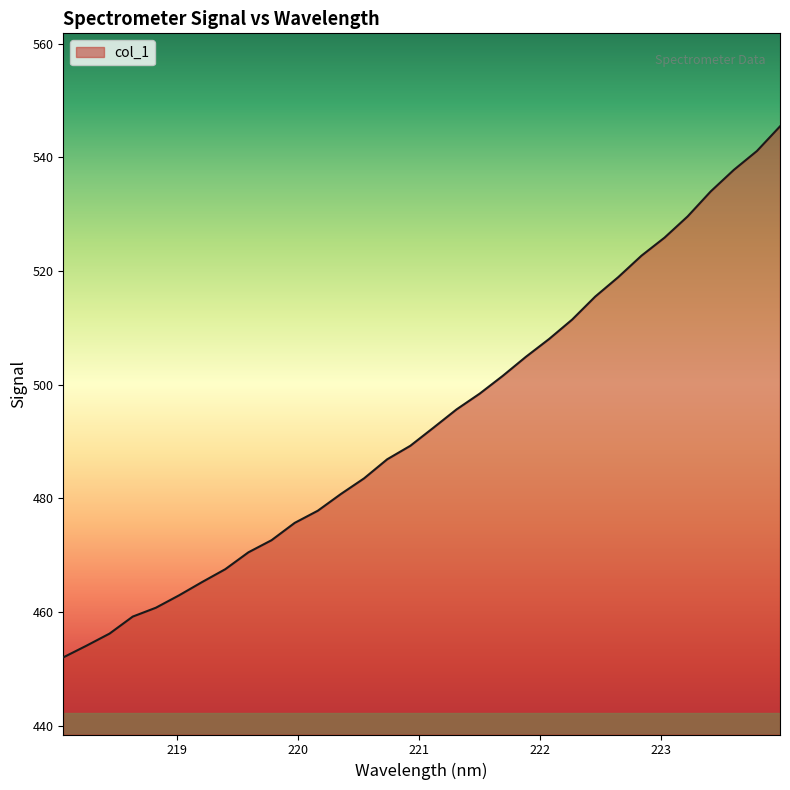

What is the minimum value shown in the chart?

452.1